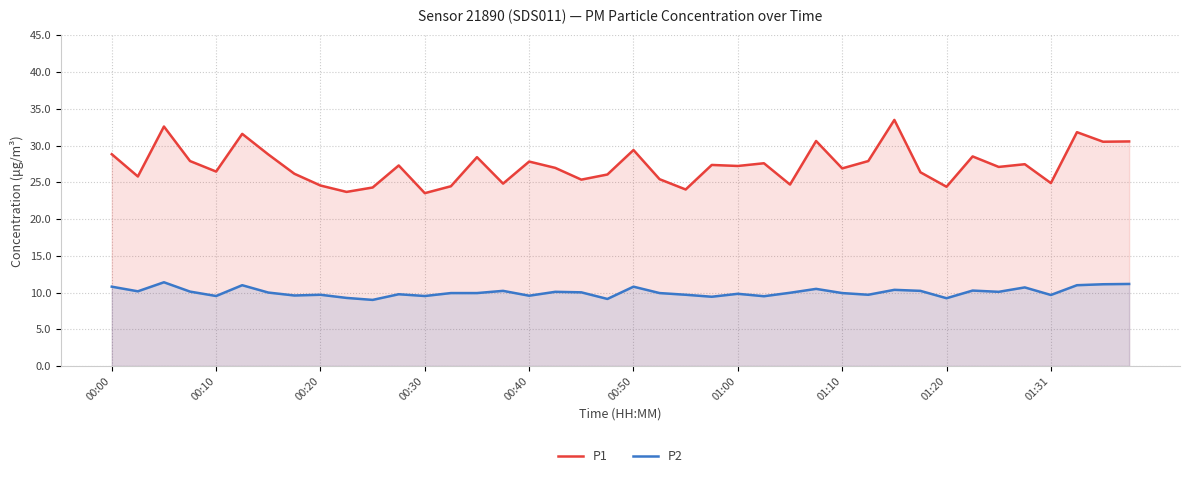

True or false: P2 has a value of 9.7 at 01:31.

True